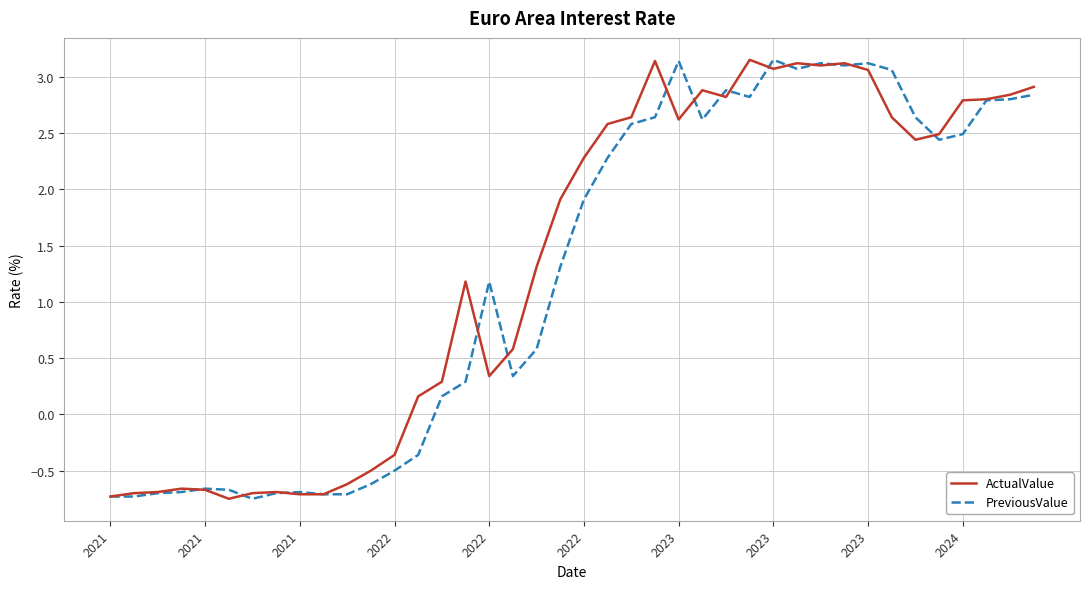

What is the minimum value for ActualValue?

-0.8